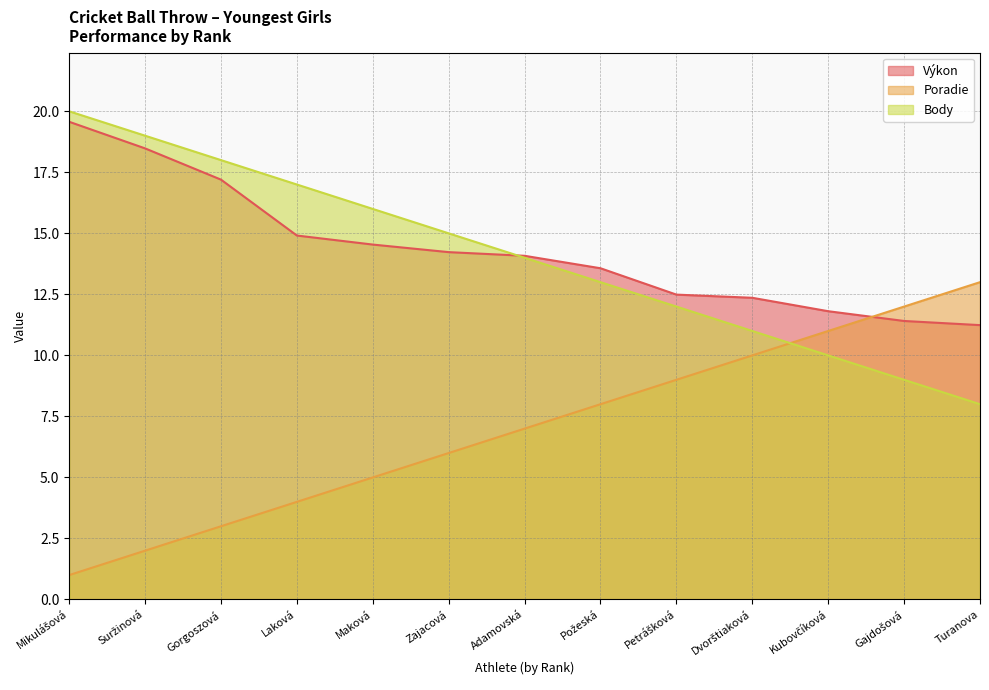

Between Suržinová and Zajacová, which series saw the biggest shift?

Výkon